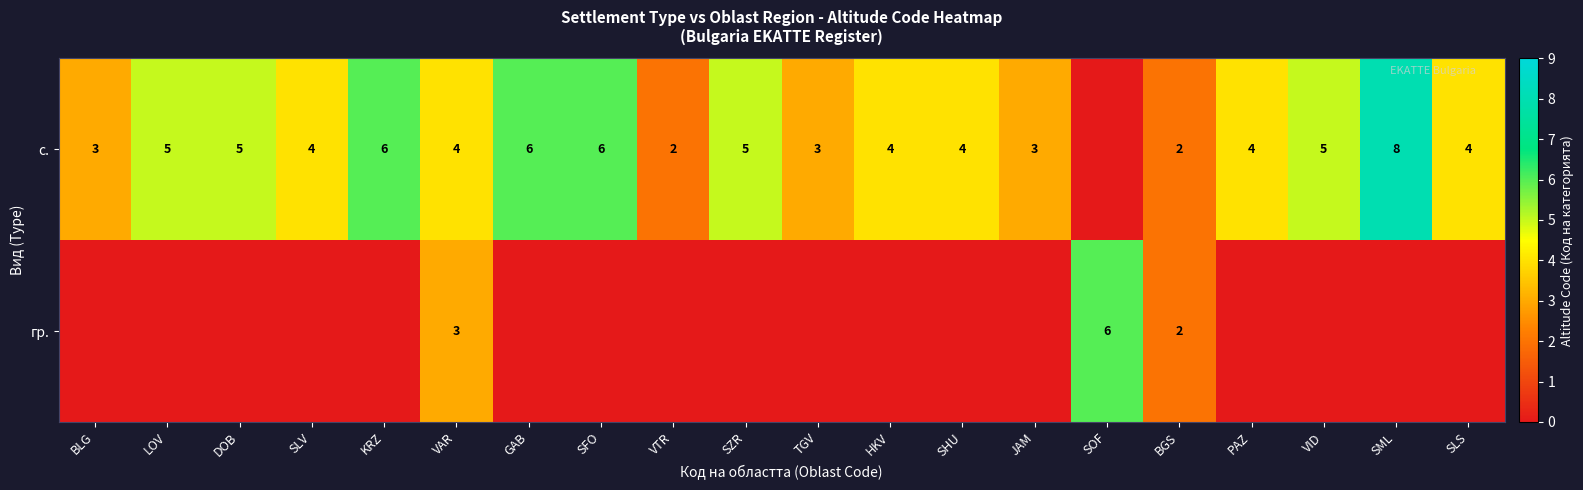

How many distinct data groups are displayed?

2